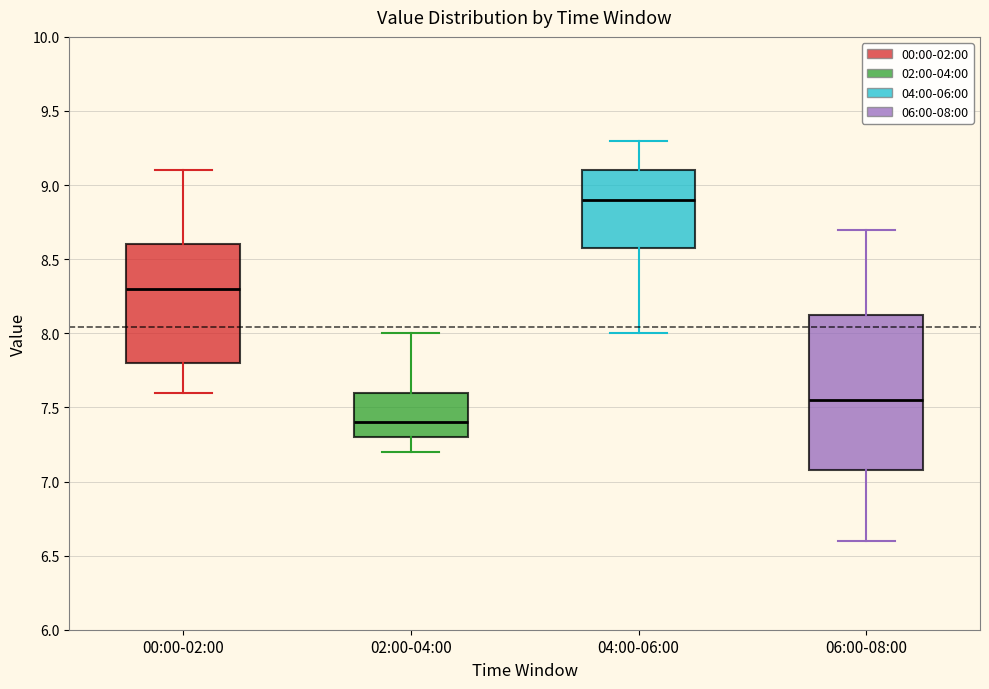

Where does the lower whisker of the box for 06:00-08:00 end on the y-axis? The values are not printed on the chart, so give them approximately, as read against the axis.

6.60